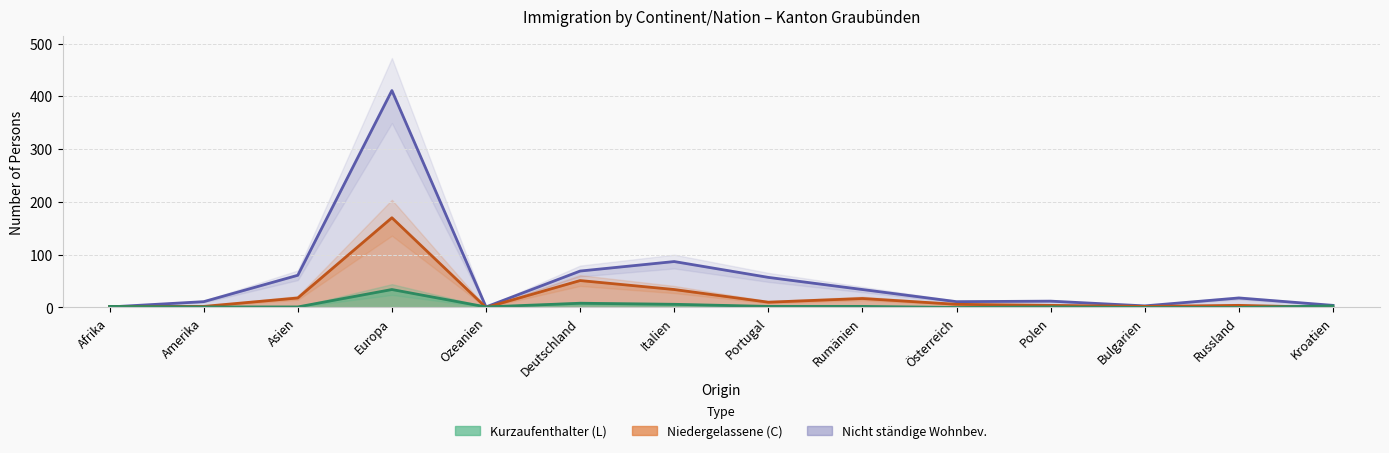

At which category is the sum across all series the highest?

Europa